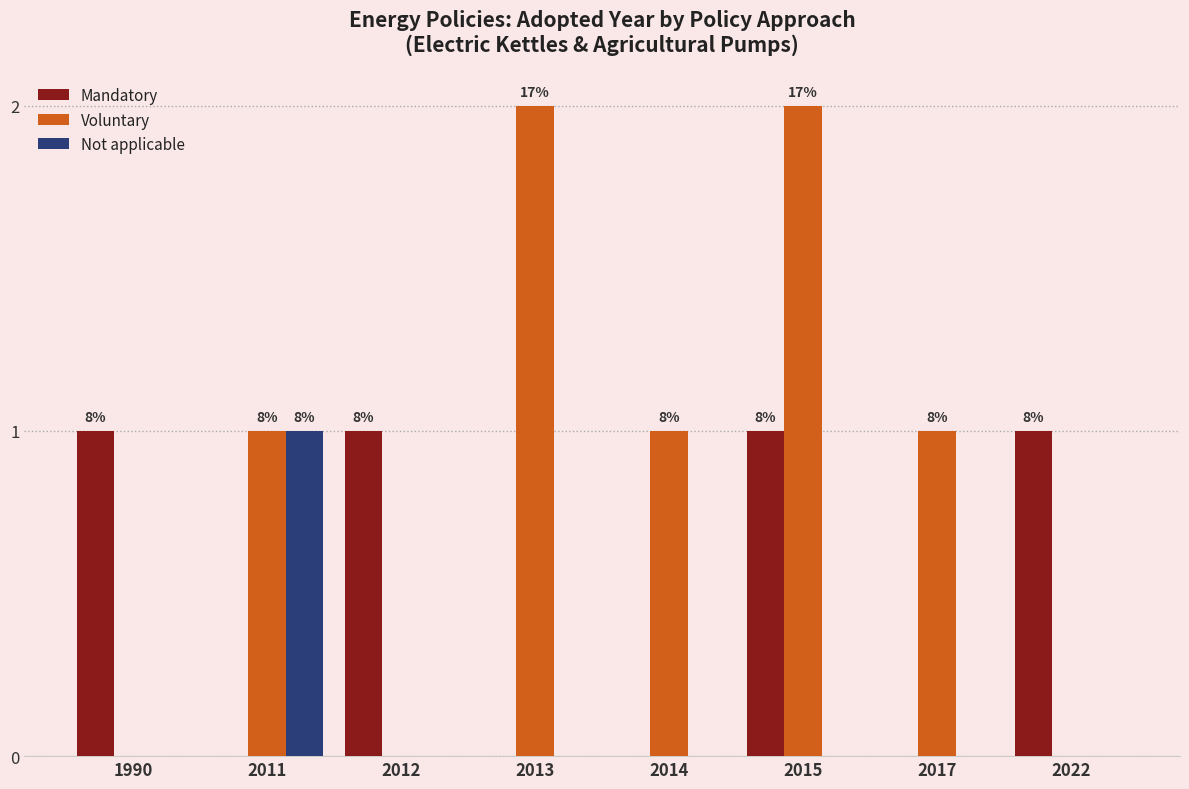

Which series changed the most between 2012 and 2015?

Voluntary